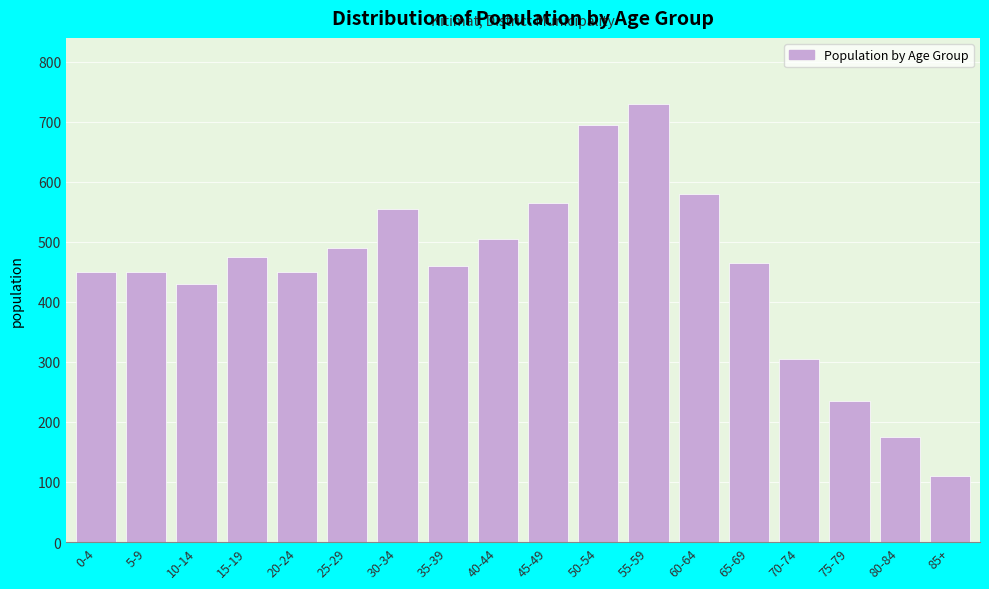

Reading left to right, transcribe all the data shown in this chart.

0-4=450	5-9=450	10-14=430	15-19=475	20-24=450	25-29=490	30-34=555	35-39=460	40-44=505	45-49=565	50-54=695	55-59=730	60-64=580	65-69=465	70-74=305	75-79=235	80-84=175	85+=110